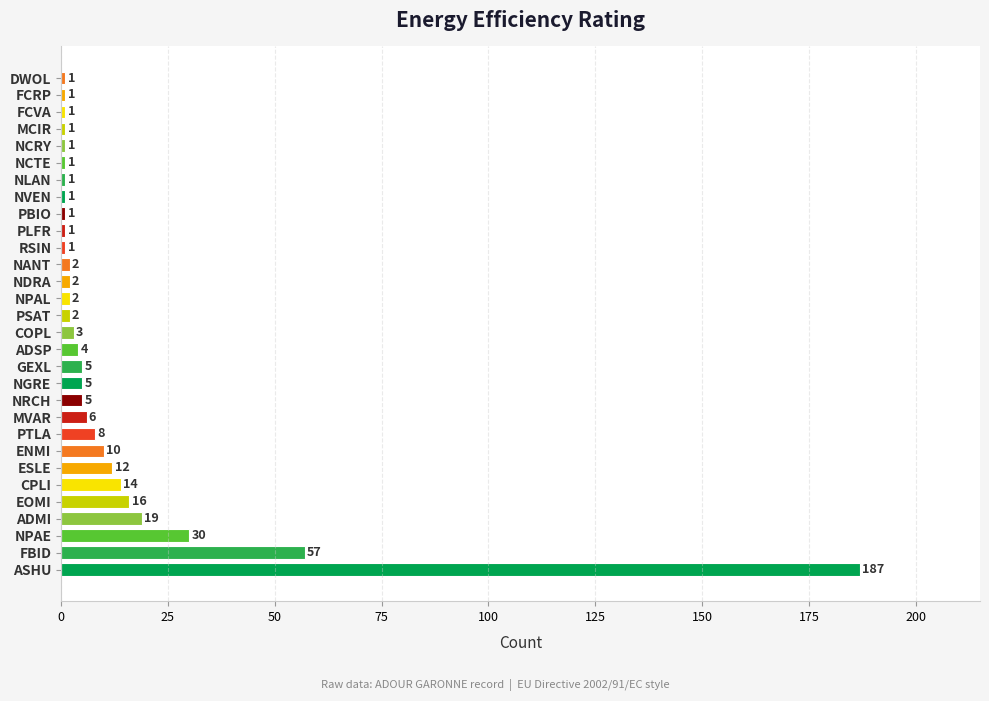

Where is the data nearest to the value 94?

FBID